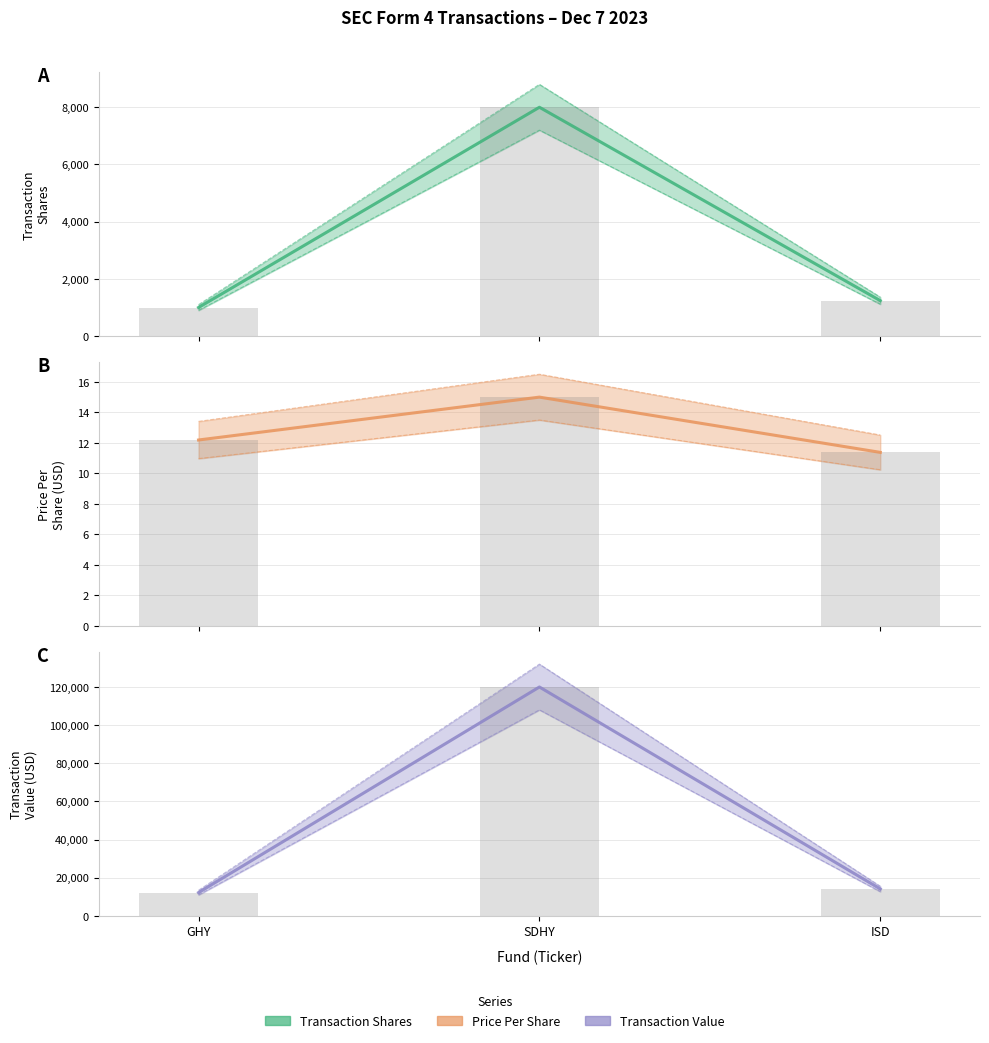

Rank the categories by transactionValue value from lowest to highest.

GHY, ISD, SDHY